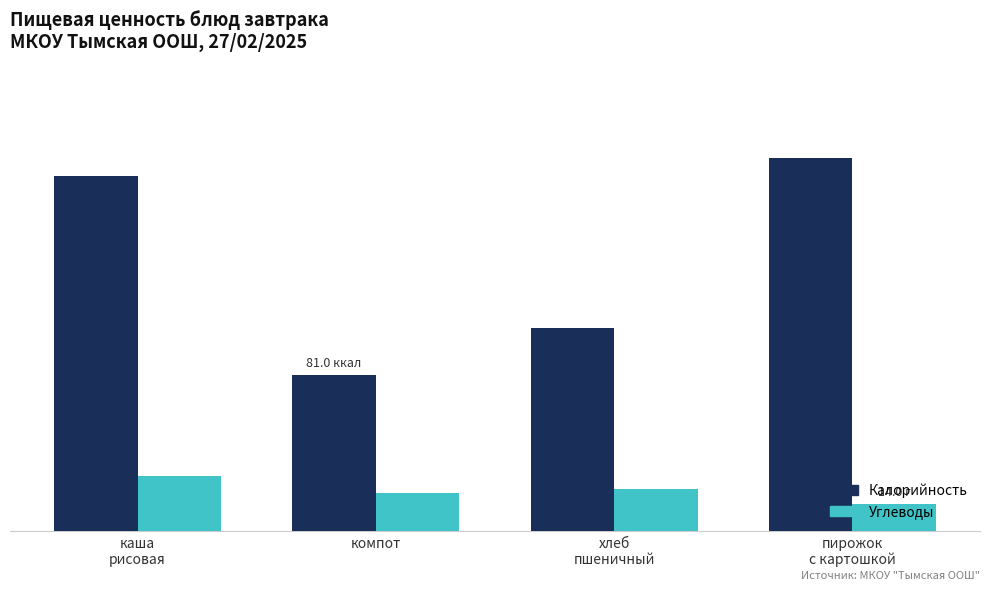

Reading left to right, list all the values displayed in this chart.

Калорийность: каша
рисовая=184.5	компот=81.0	хлеб
пшеничный=105.5	пирожок
с картошкой=194.0
Углеводы: каша
рисовая=28.7	компот=19.8	хлеб
пшеничный=22.1	пирожок
с картошкой=14.0